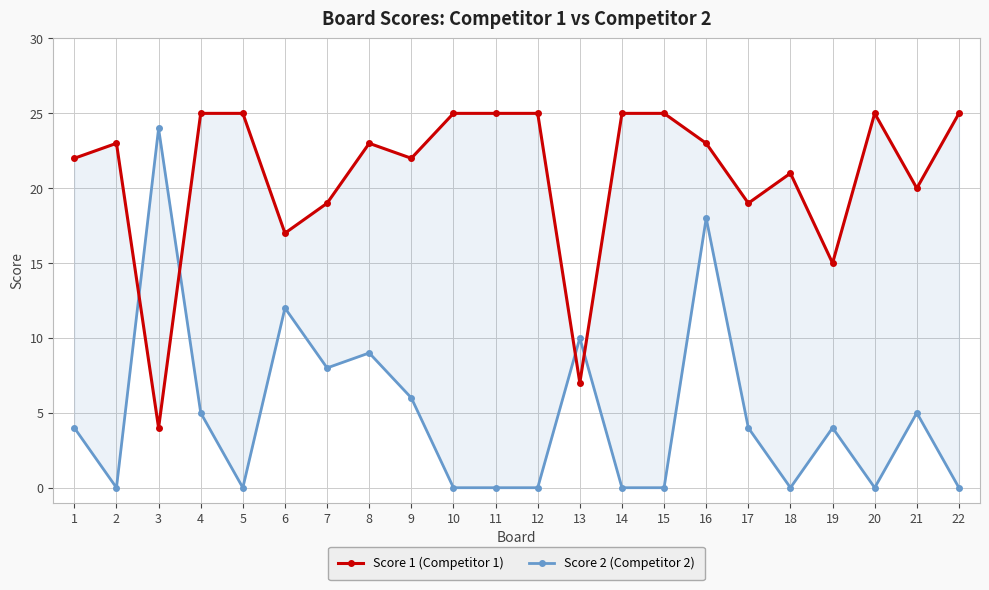

At which category does Score 1 (Competitor 1) reach its first local valley?

3